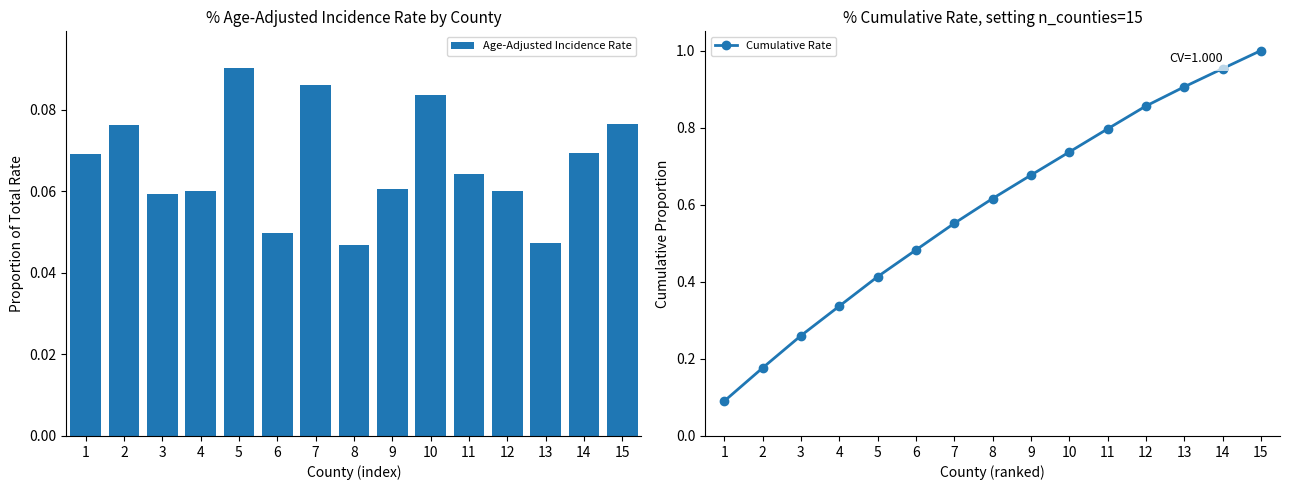

What is the value of the Age-Adjusted Incidence Rate bar at the 2nd from the left?

0.1